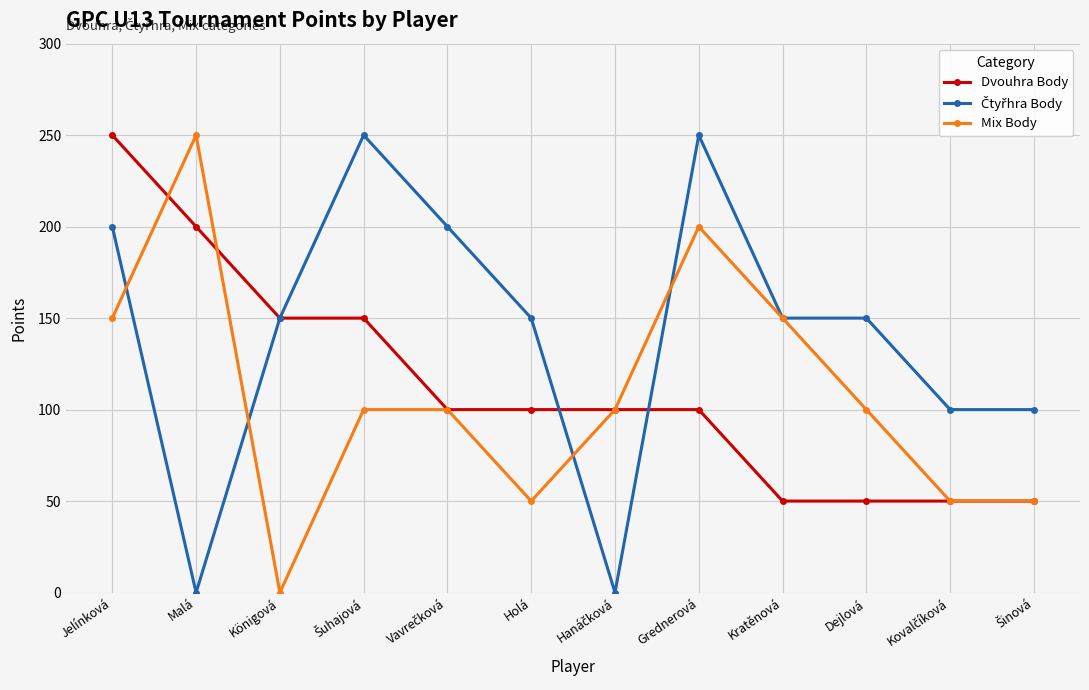

At which category is the sum across all series the highest?

Jelínková